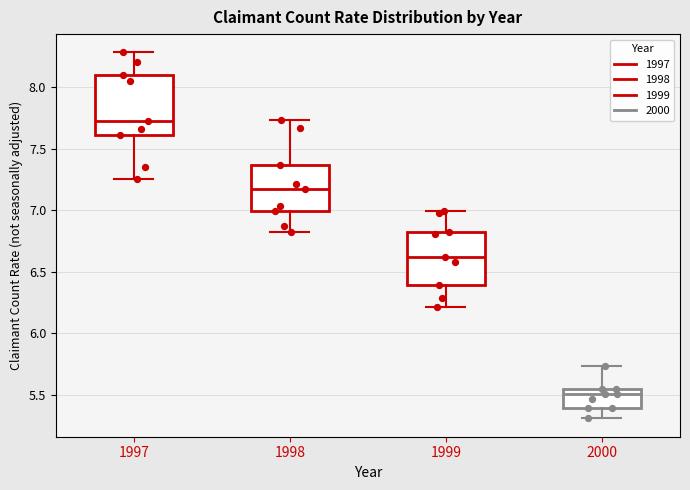

Which box is the tallest, from its lower edge to its upper edge?

1997